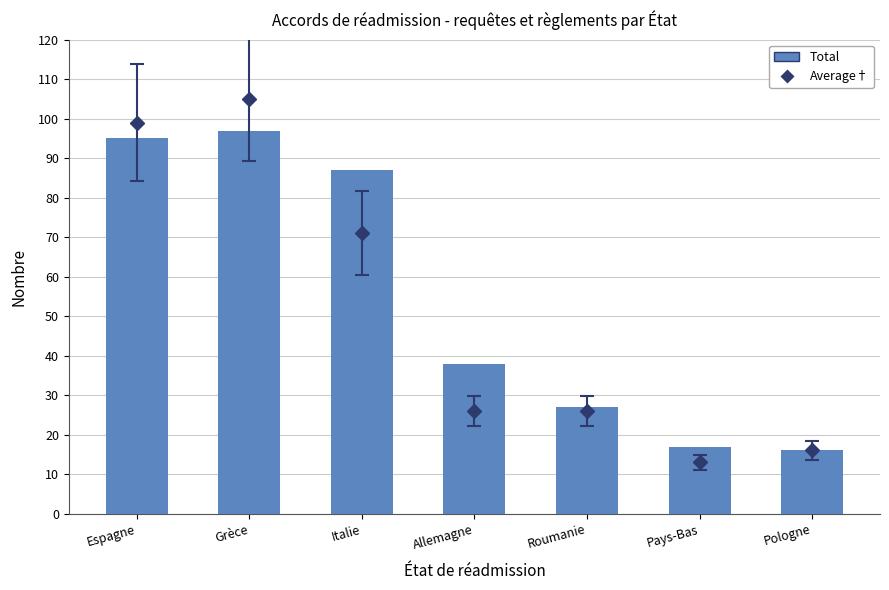

What is the sum of the values at Grèce and Pays-Bas?

114